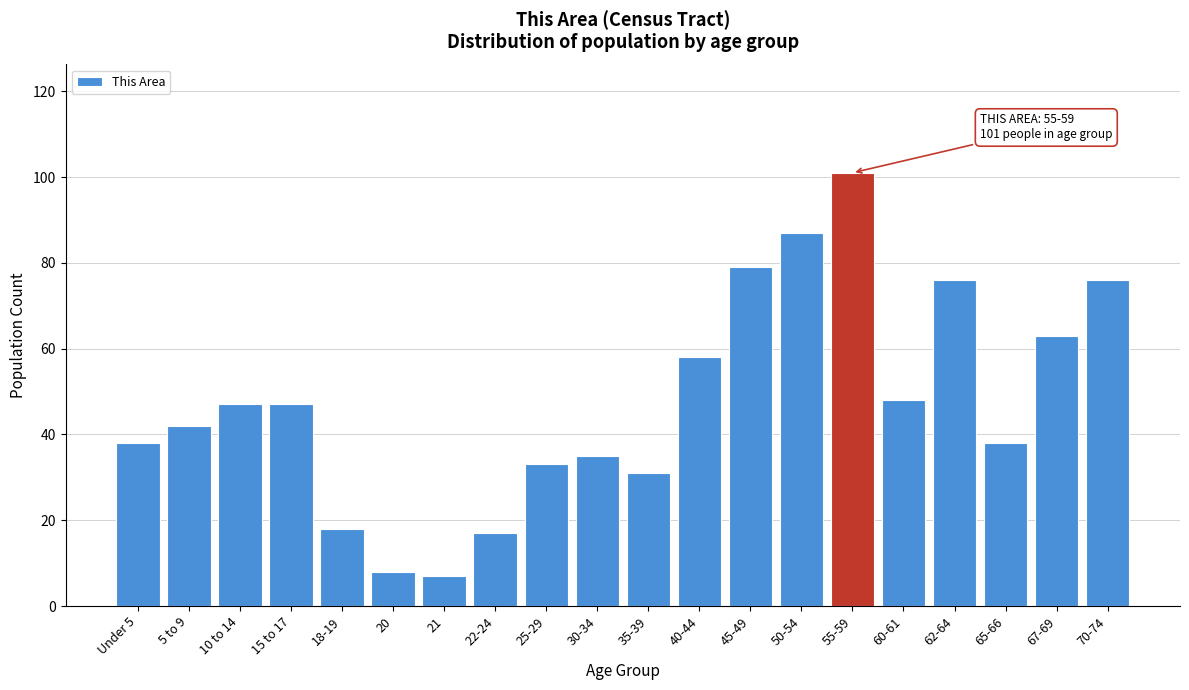

Reading left to right, what are all the values shown in this chart?

Under 5=38	5 to 9=42	10 to 14=47	15 to 17=47	18-19=18	20=8	21=7	22-24=17	25-29=33	30-34=35	35-39=31	40-44=58	45-49=79	50-54=87	55-59=101	60-61=48	62-64=76	65-66=38	67-69=63	70-74=76